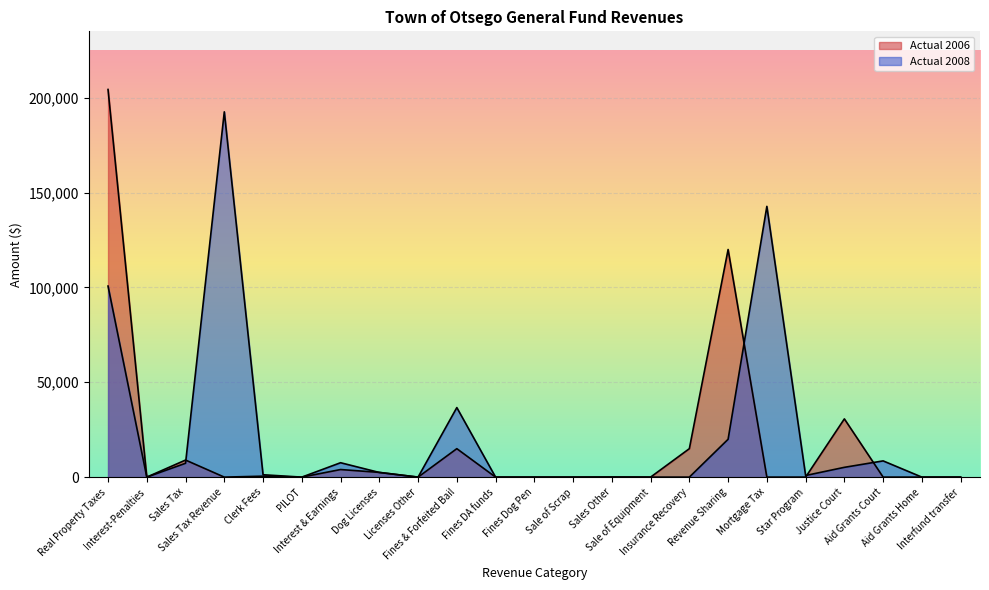

Between Justice Court and Sale of Equipment, which is larger?

Justice Court